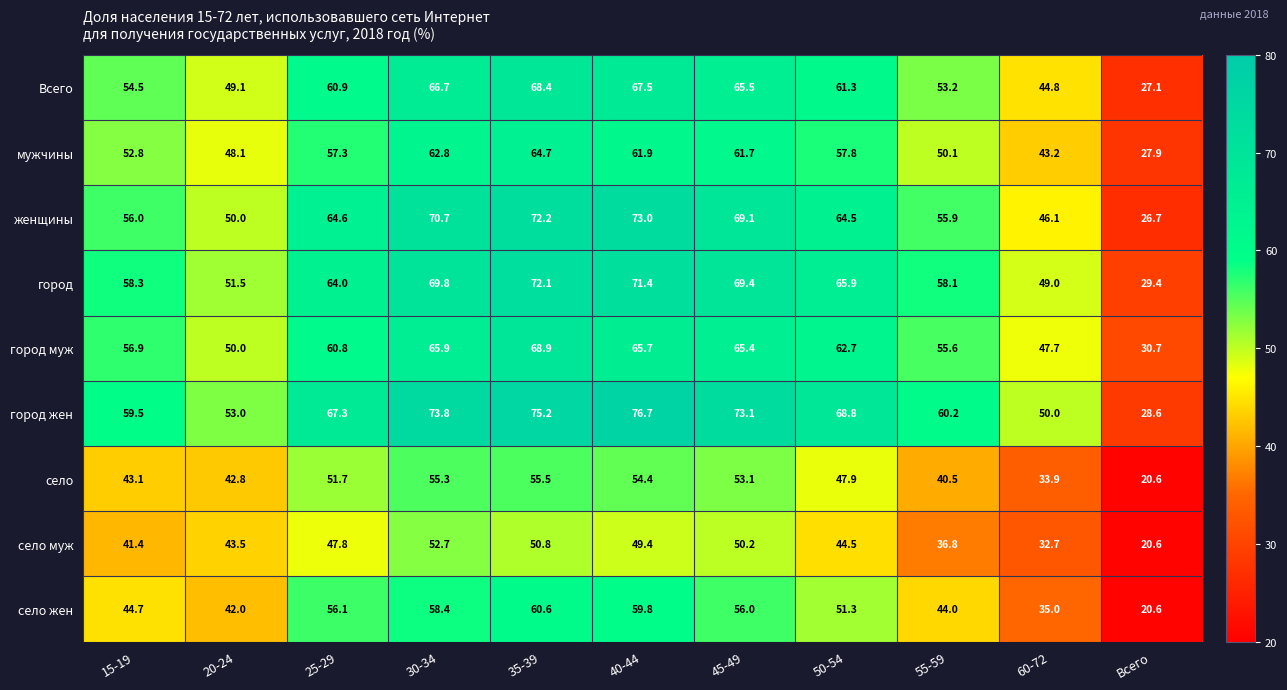

At how many categories does at least one series exceed 28?

11